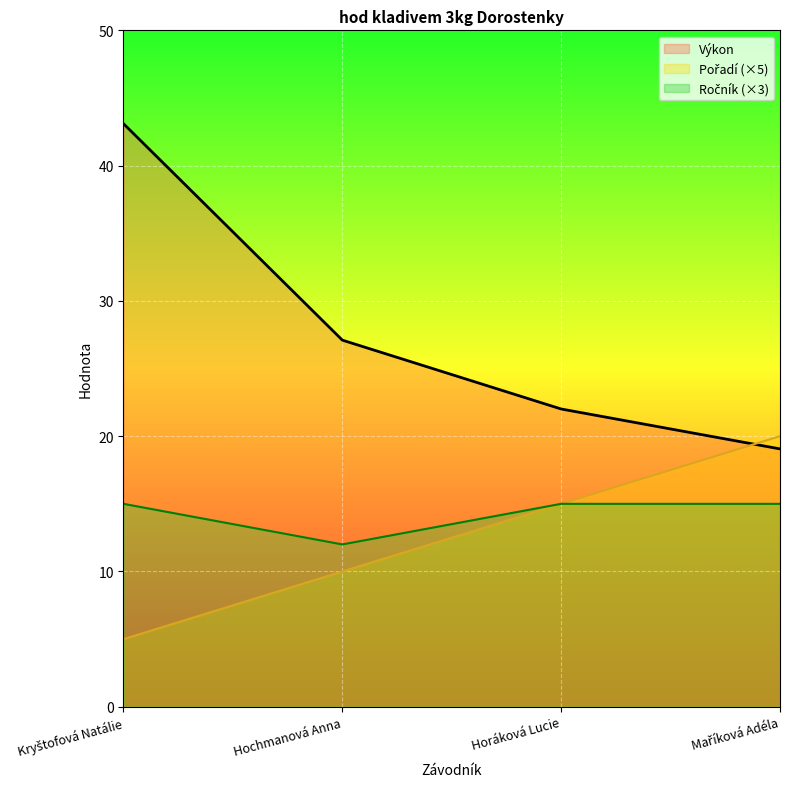

What is the highest value of the Ročník series?

15.0